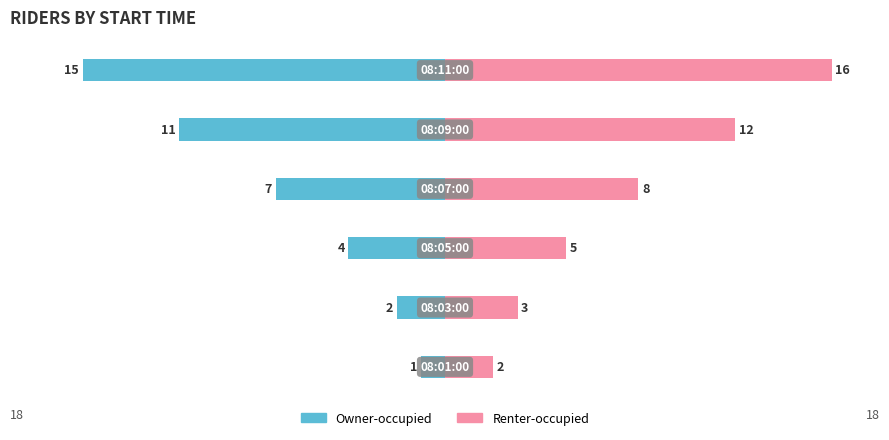

The value of Owner-occupied at 2 is -4. True or false?

True